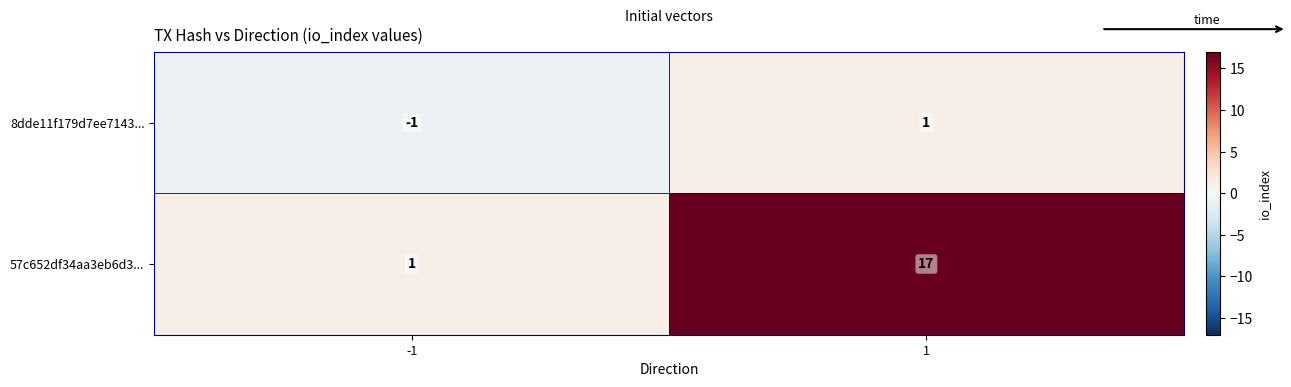

Between -1 and 1, which series saw the biggest shift?

57c652df34aa3eb6d3...